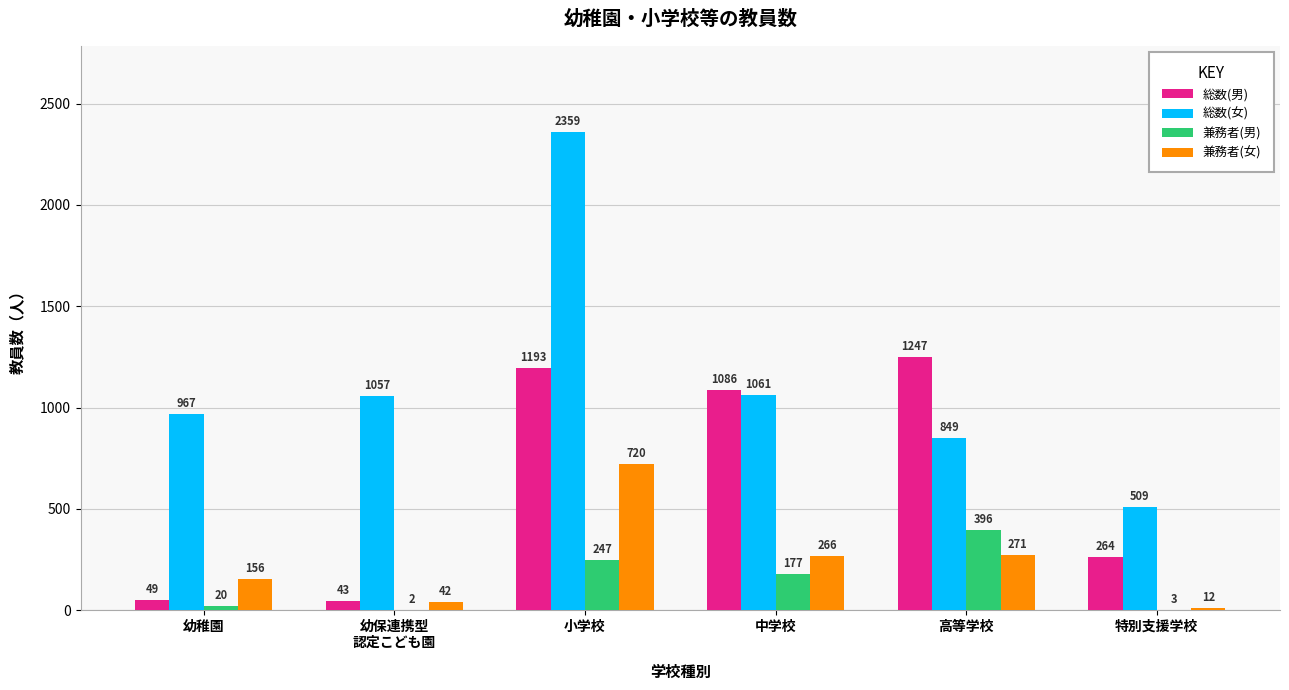

Is the value of 兼務者(男) at 高等学校 greater than the value of 兼務者(女) at 特別支援学校?

Yes